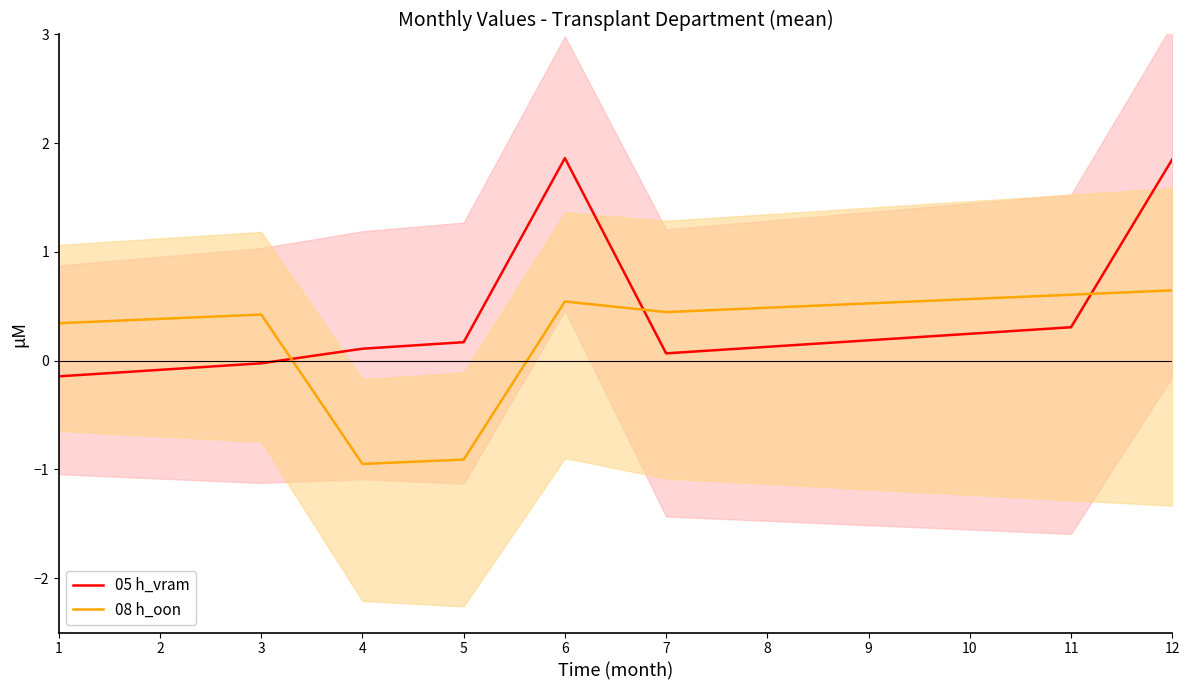

What is the average value of the 05 h_vram series?

0.4